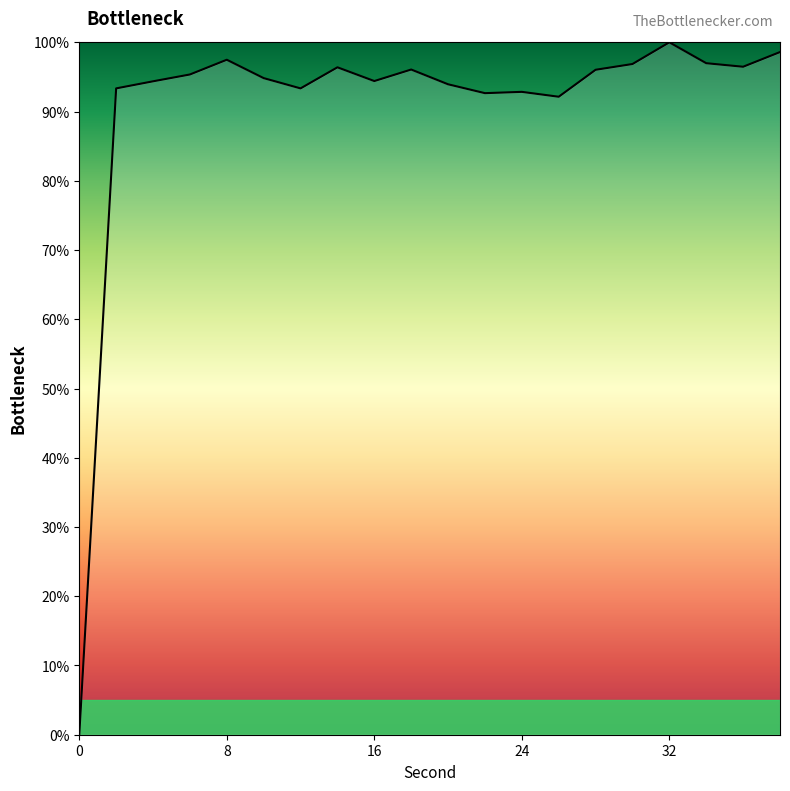

What is the greatest value displayed?

100.0